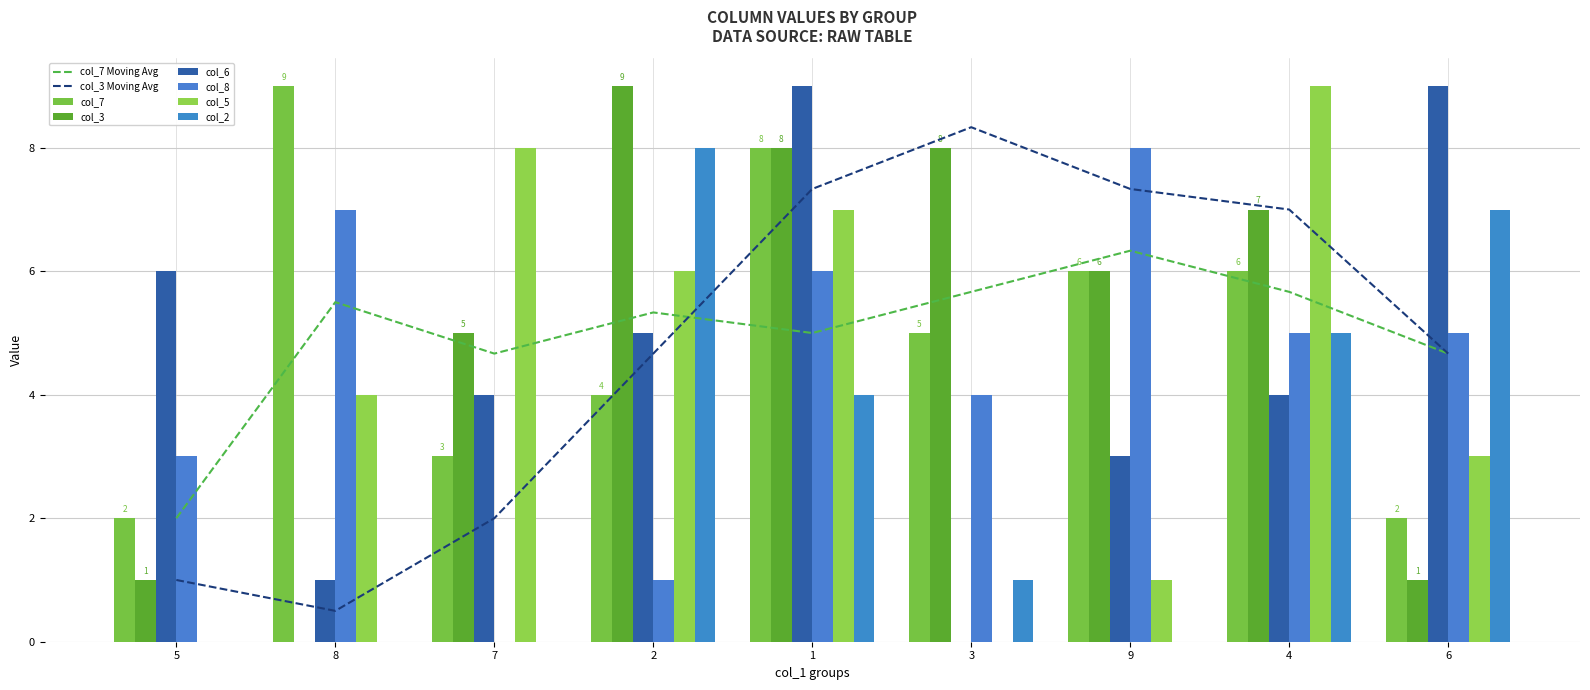

What is the sum of all col_7 values?

45